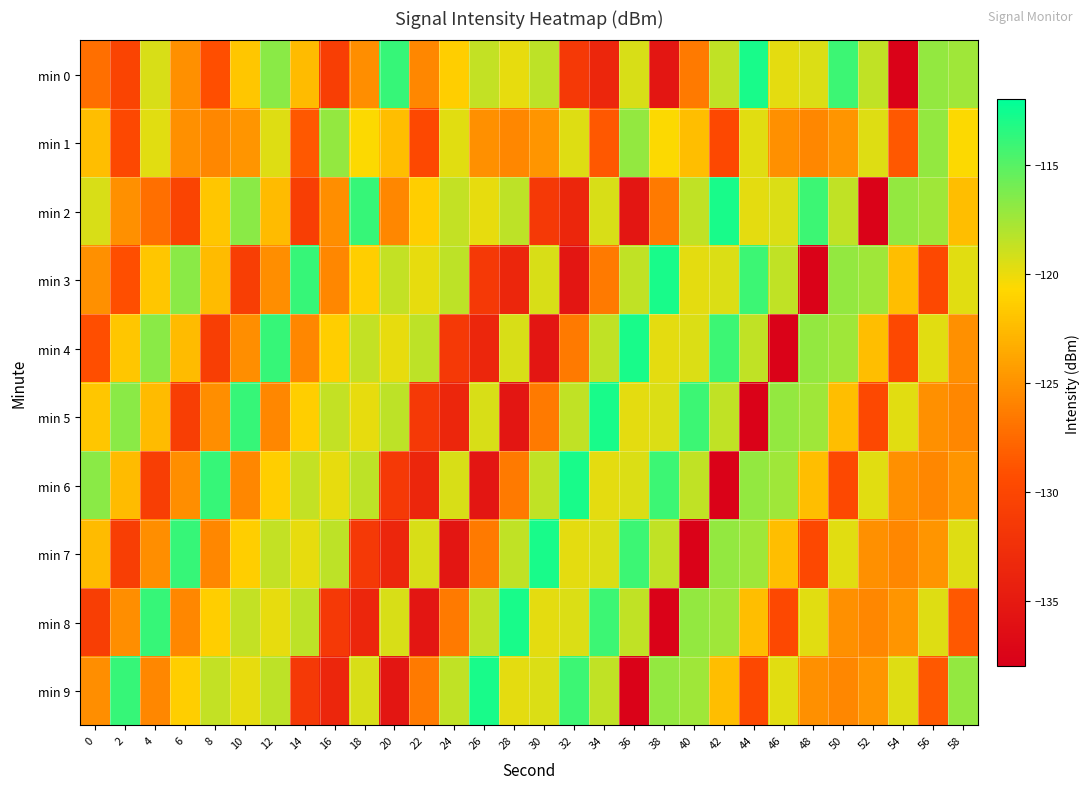

How many series are shown in this chart?

10